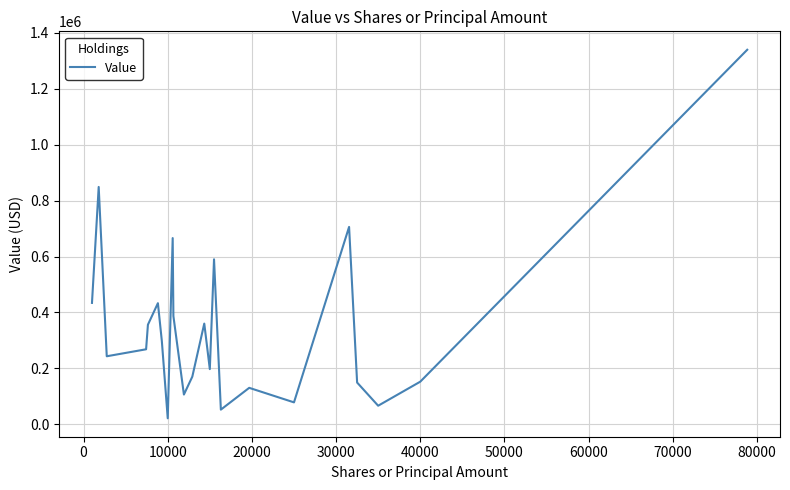

How many interior local valleys (lower than both neighbors) does the data have?

7